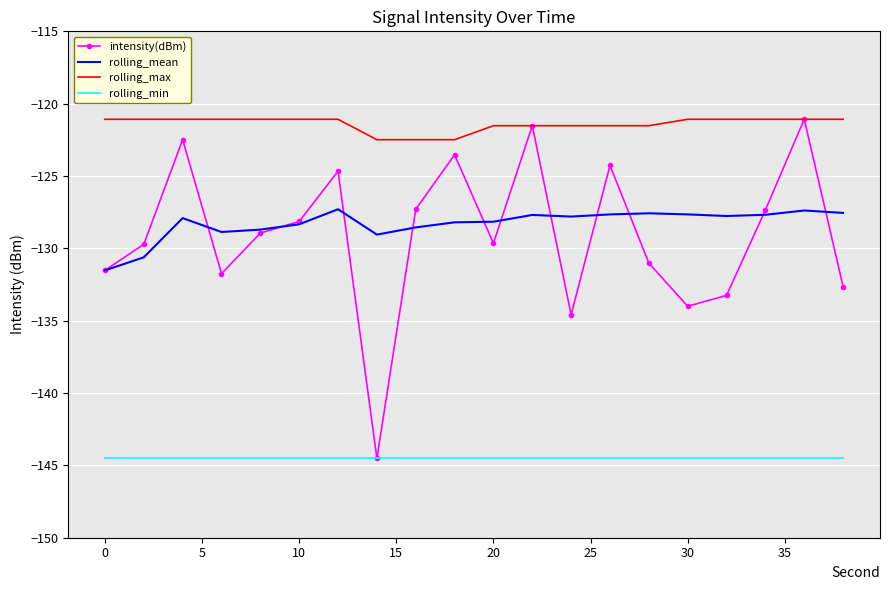

Which series has the largest total across all categories?

rolling_max